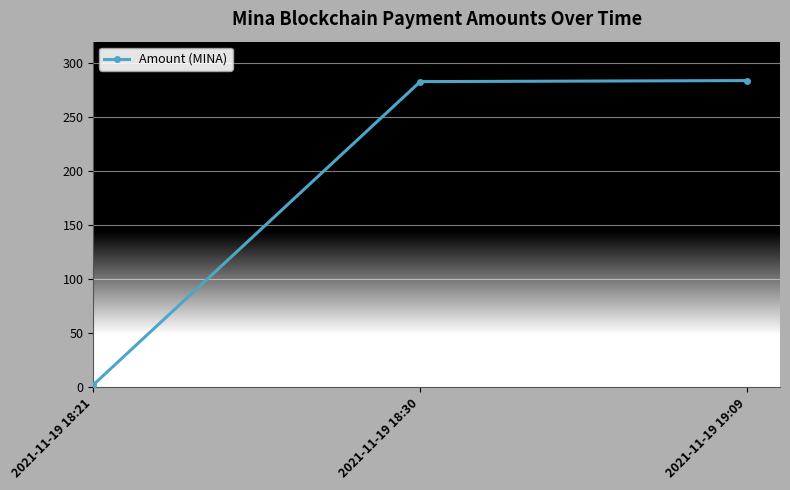

What is the value of the 3rd point from the left?

284.0